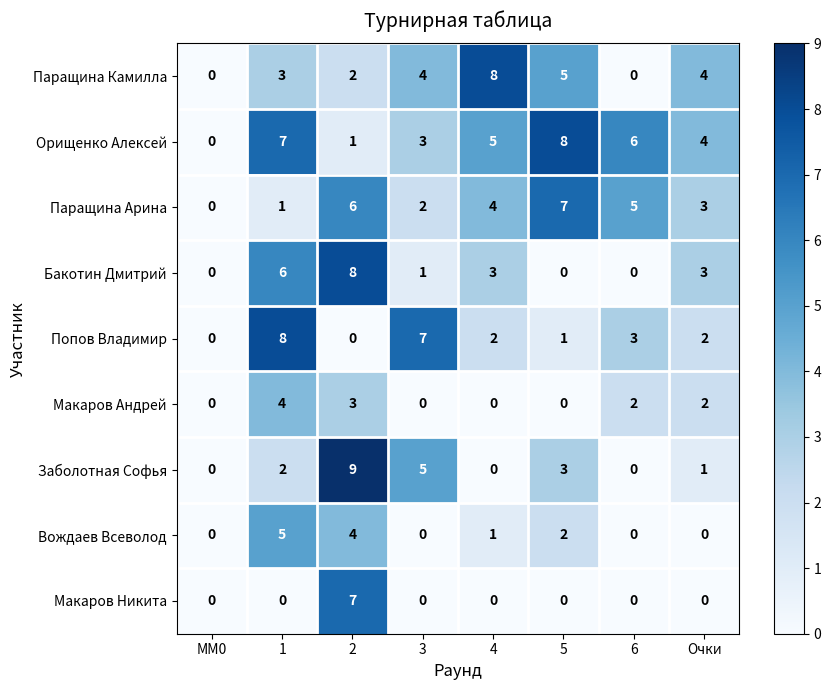

The Паращина Камилла series shows 8 at 4. True or false?

True